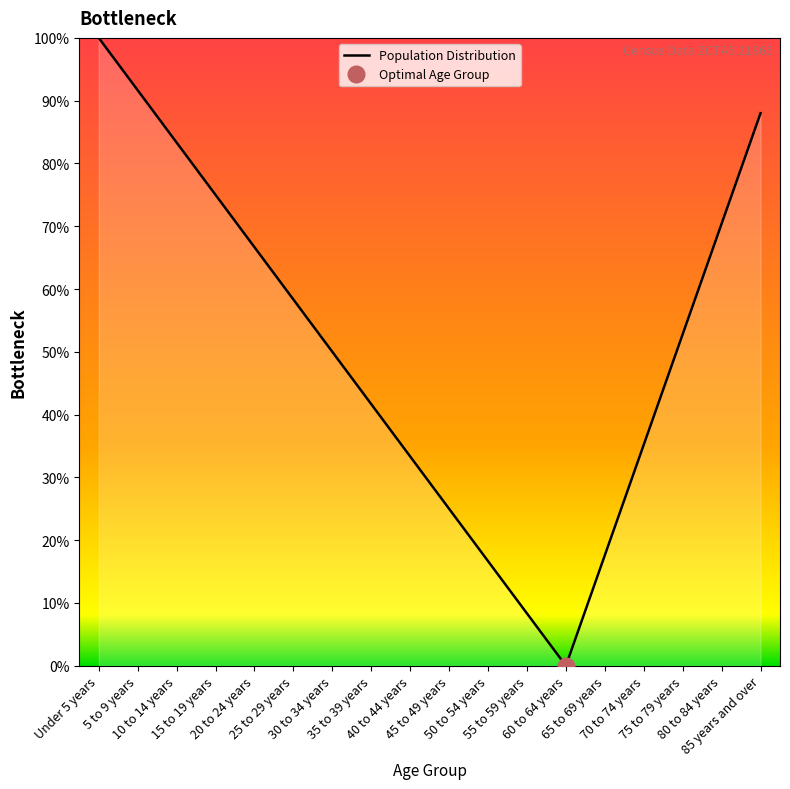

What is the label of the 5th point from the left?

20 to 24 years